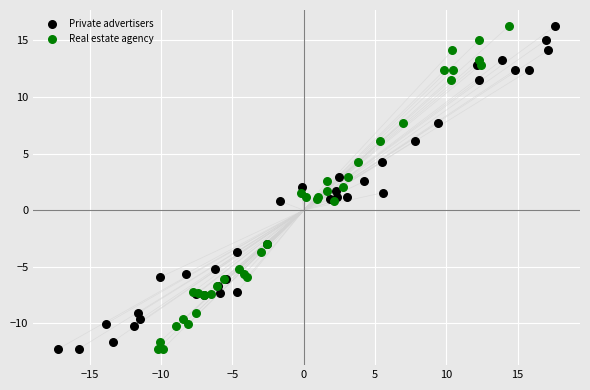

What are all the series names shown in the legend?

Private advertisers, Real estate agency